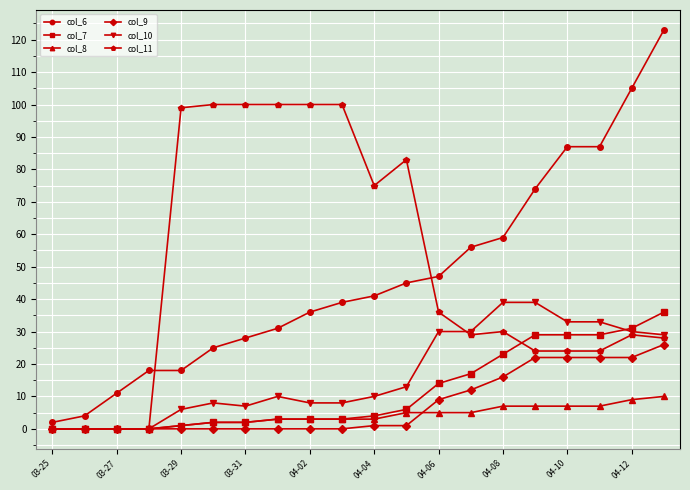

Which series ends up on top after the final intersection of col_6 and col_11?

col_6